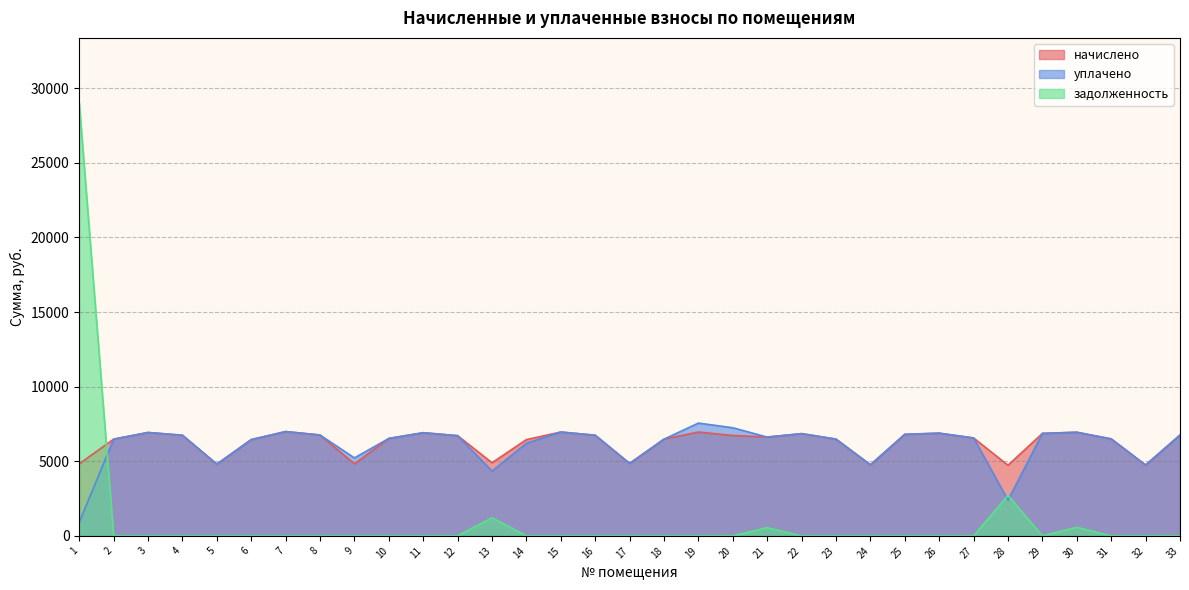

What are all the series names shown in the legend?

начислено, уплачено, задолженность